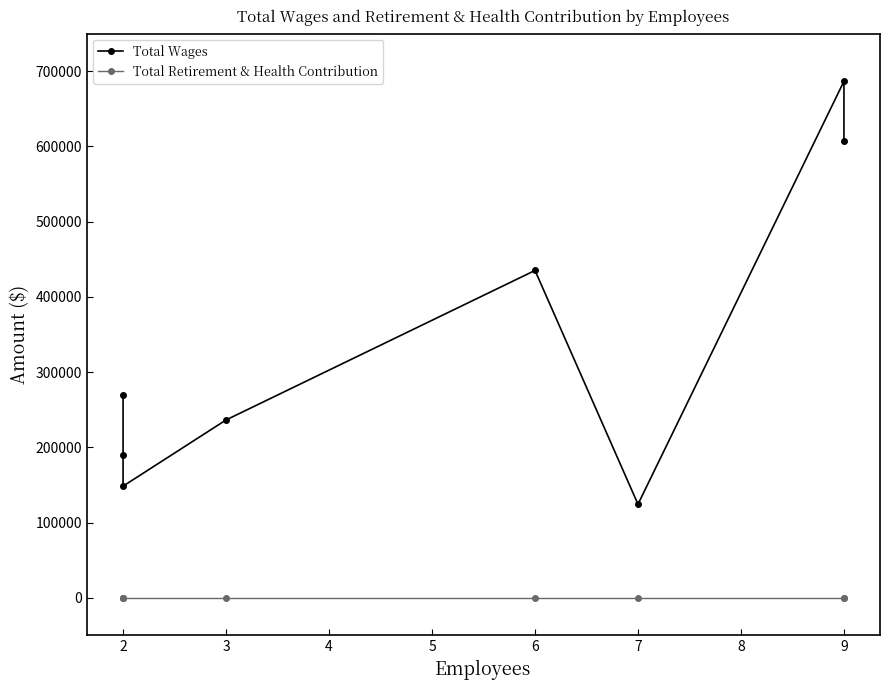

Which series has the largest total across all categories?

Total Wages